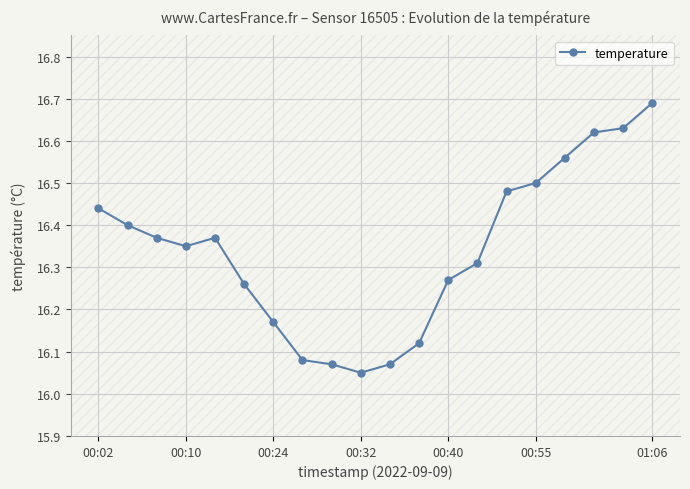

What is the difference between the maximum and minimum values?

0.6